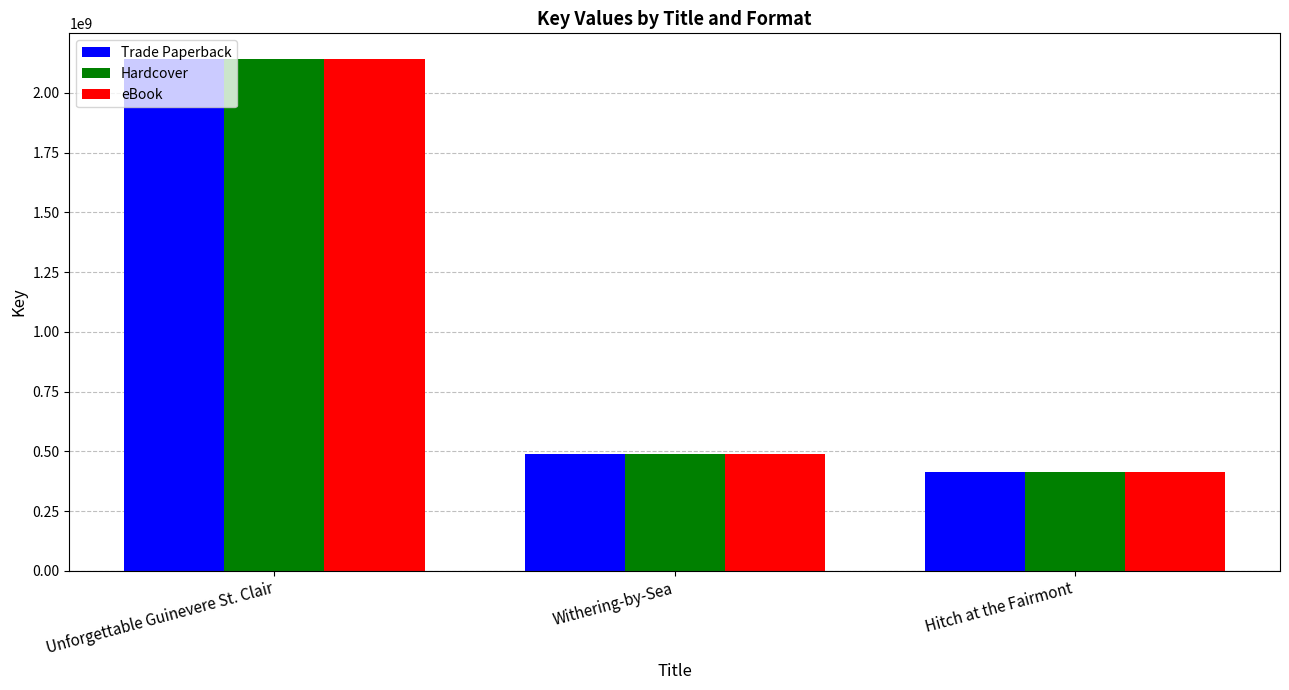

Reading left to right, what are all the values shown in this chart?

Trade Paperback: 2142015498	486914000	411416916
Hardcover: 2142015498	486914000	411416916
eBook: 2142015498	486914000	411416916